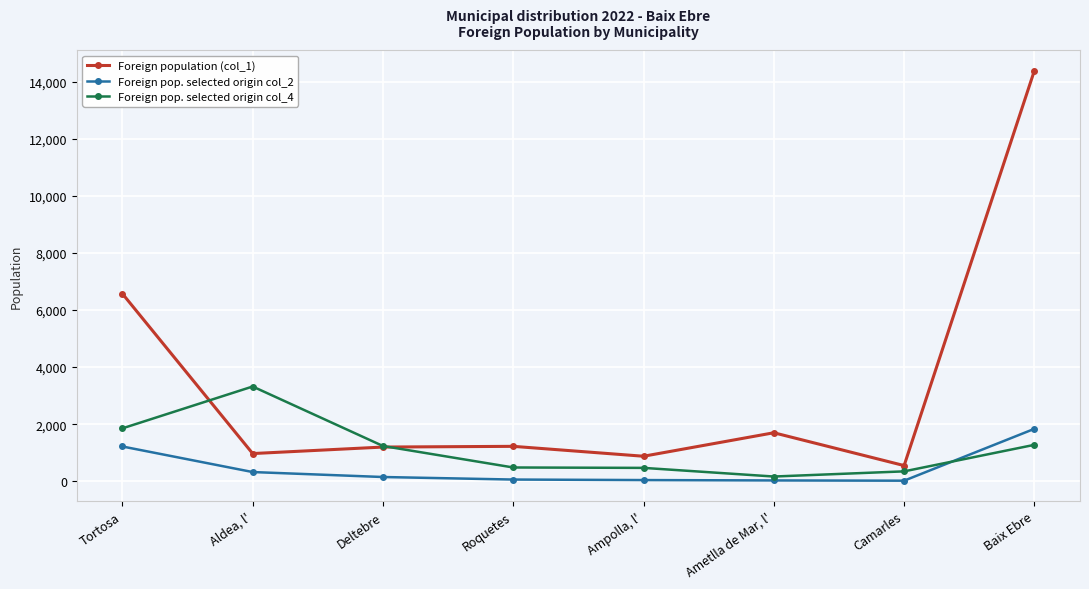

Rank the series by their average value, from highest to lowest.

Foreign population (col_1), Foreign pop. selected origin col_4, Foreign pop. selected origin col_2